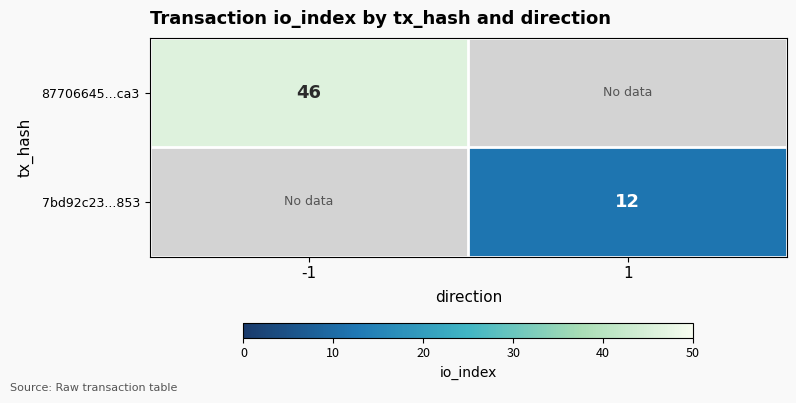

True or false: 87706645...ca3 has a value of 70 at -1.

False